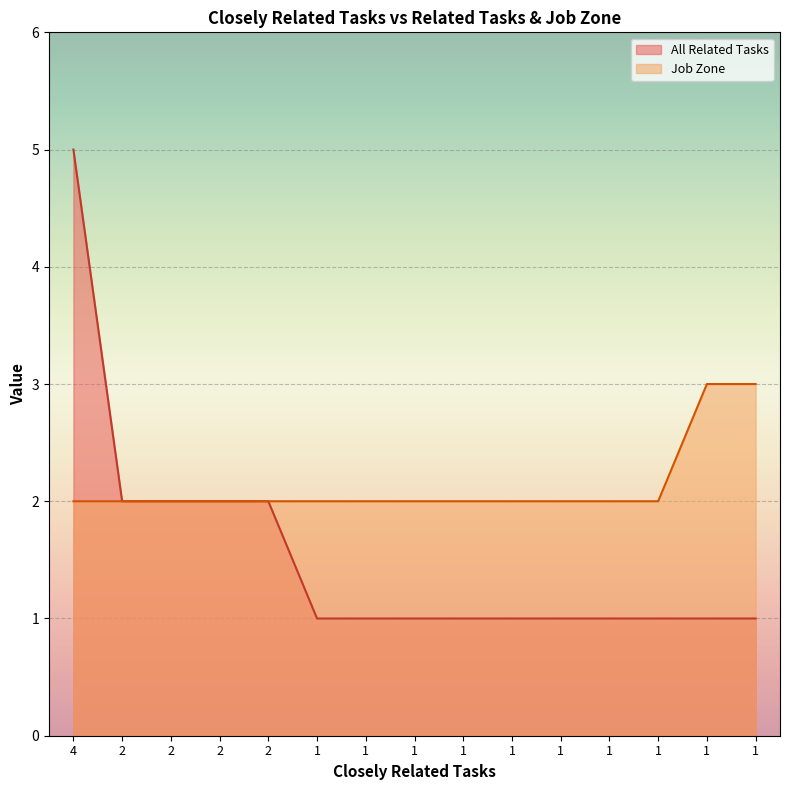

How many lines are shown in the chart?

2